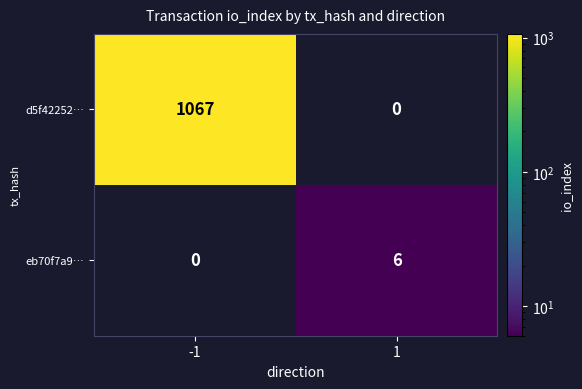

List the series in order of their peak value, lowest first.

eb70f7a9…, d5f42252…